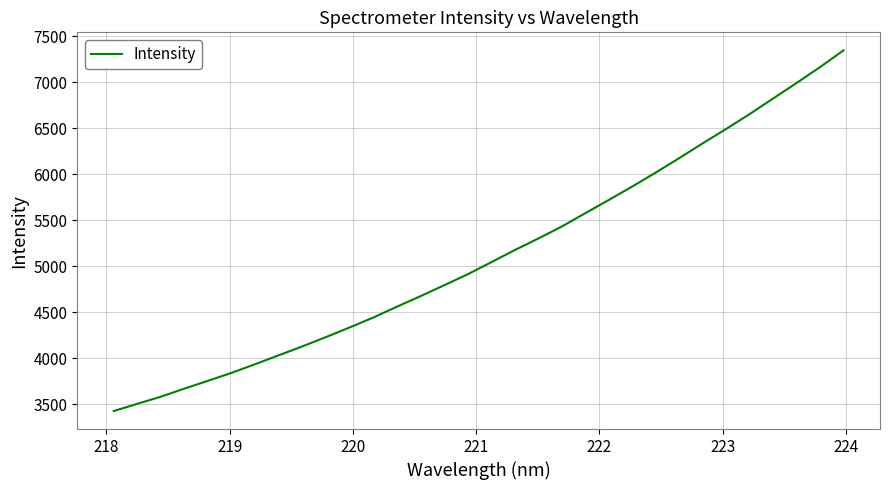

How many lines are shown in the chart?

1